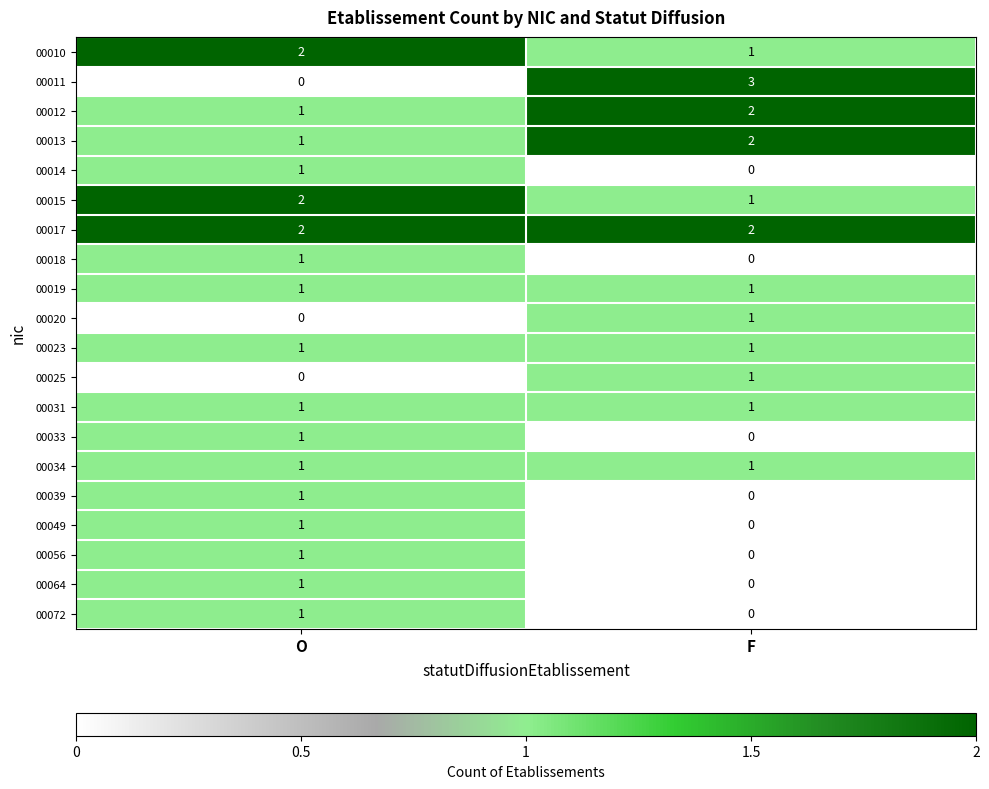

True or false: 00039 has a value of 0 at F.

True